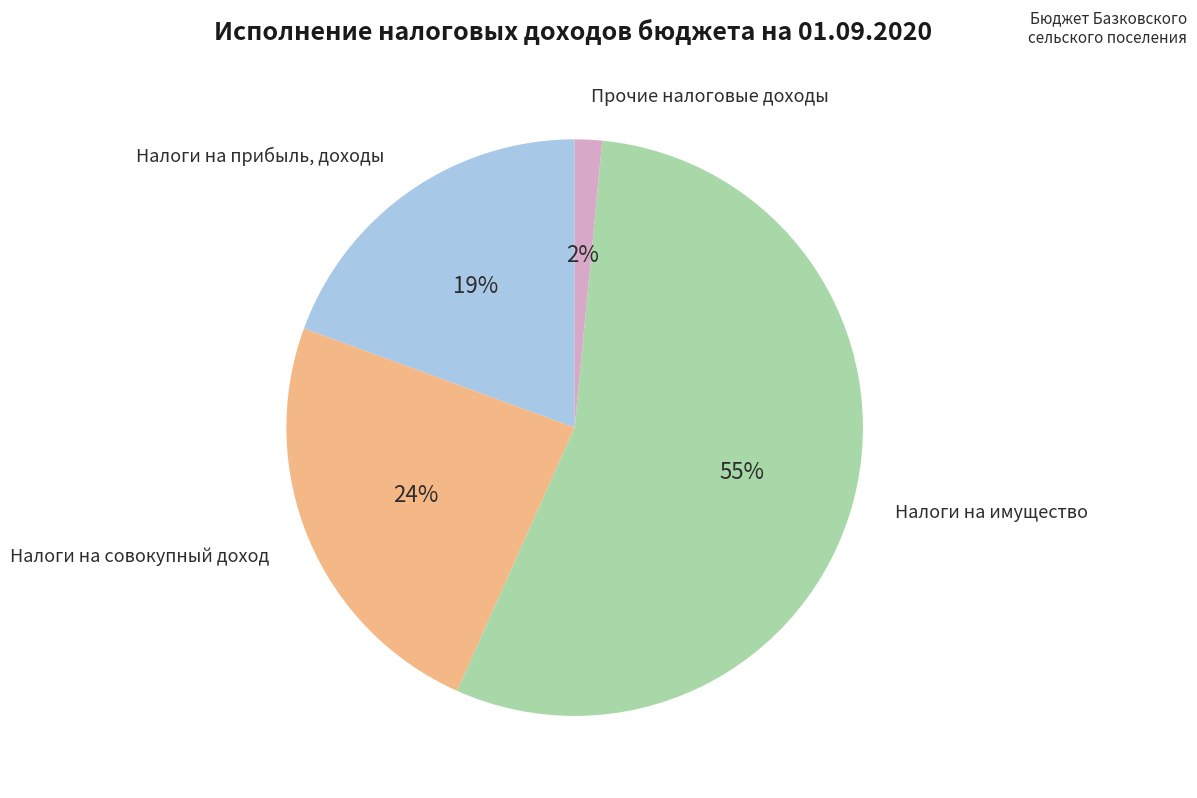

To the nearest percent, what is the combined percentage of Налоги на прибыль, доходы and Прочие налоговые доходы?

21%